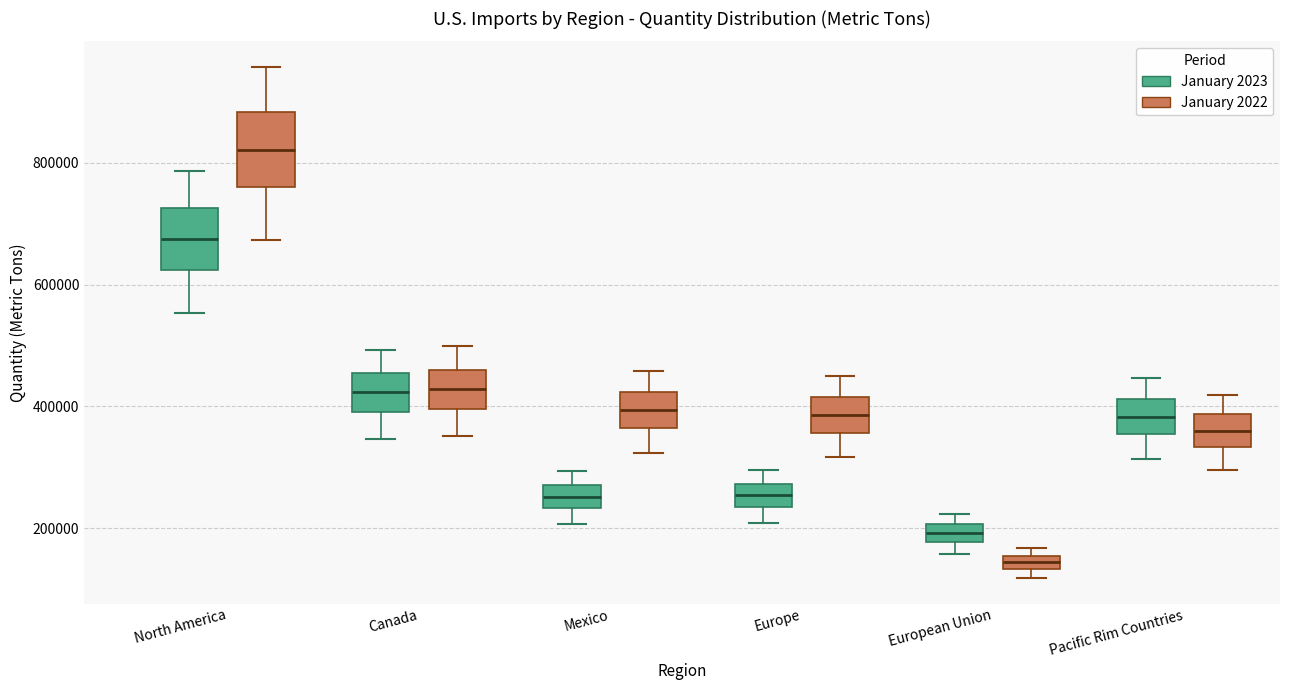

Which box's median line is the highest?

North America (January 2022)